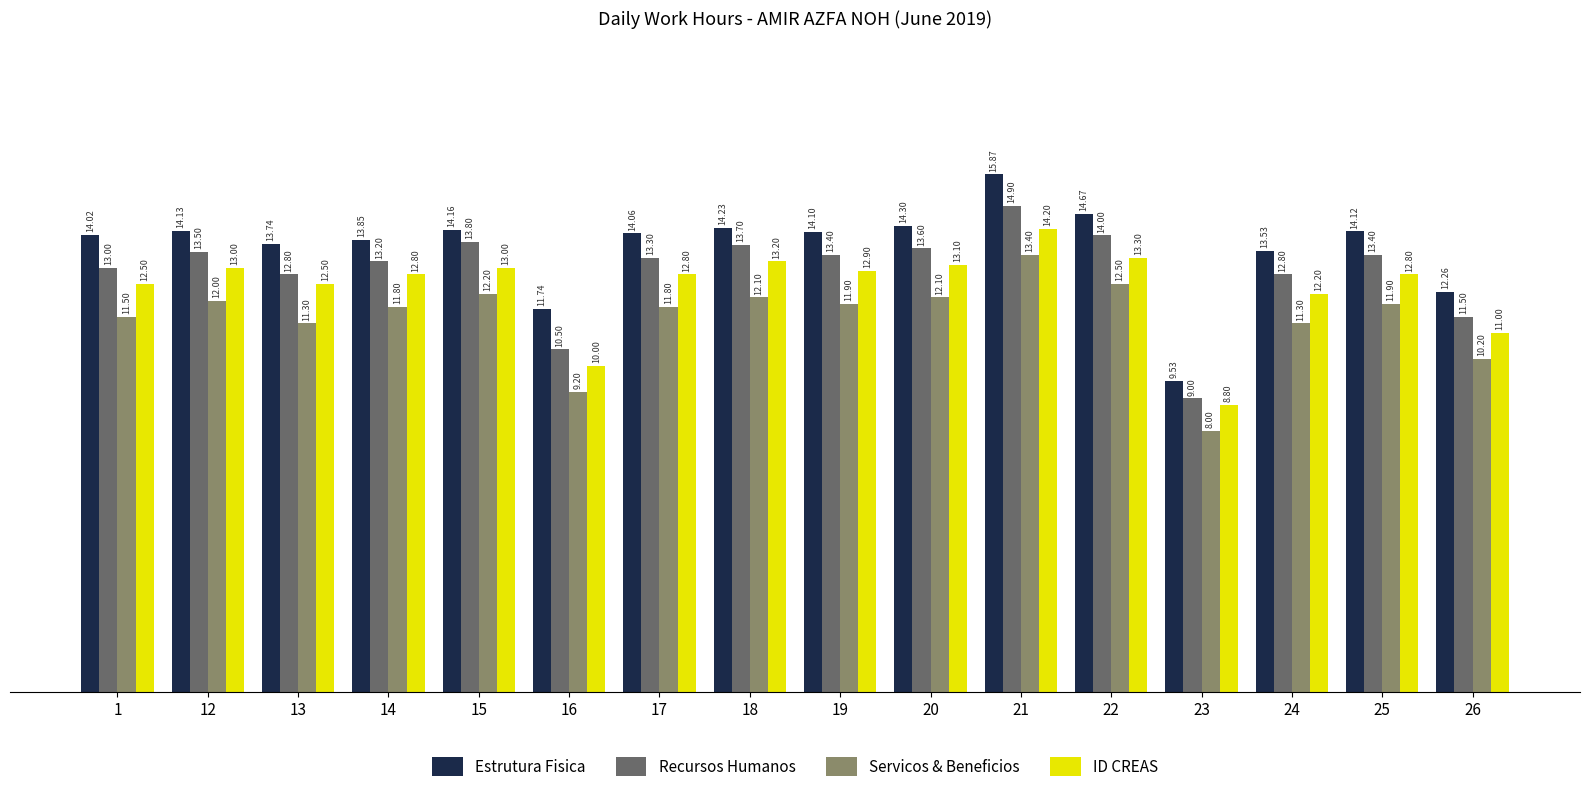

What is the spread (max minus min) of values at 19?

2.2